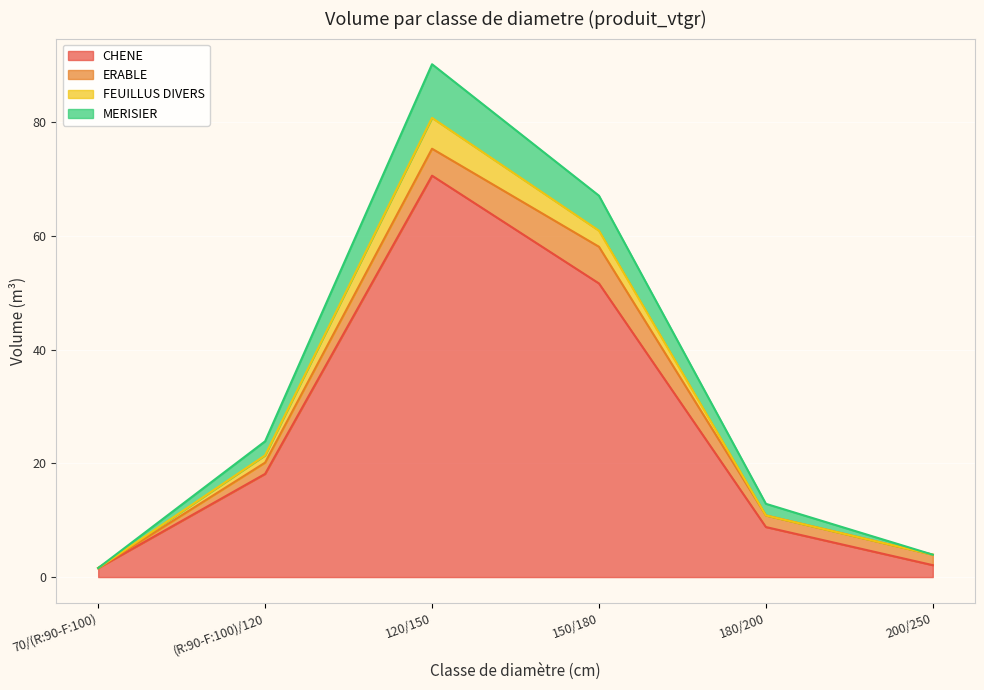

Where is the first local maximum for MERISIER?

120/150